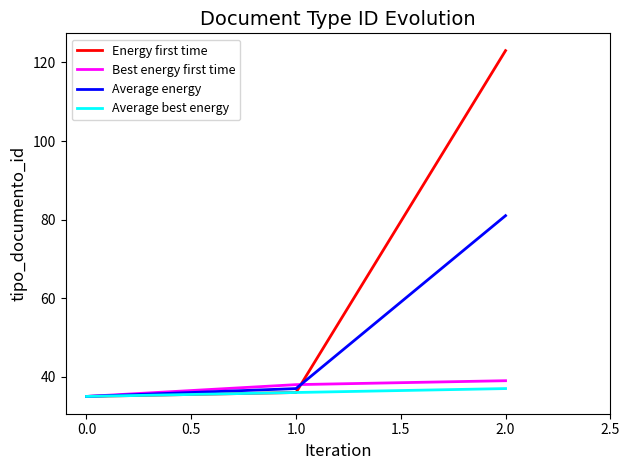

True or false: Energy first time has a value of 123 at 2.0.

True